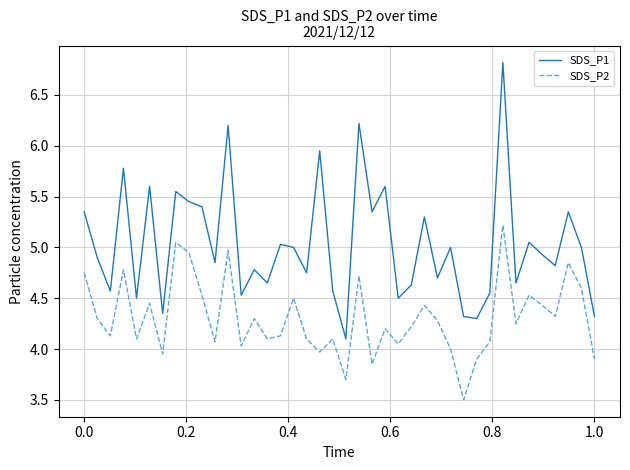

What is the lowest value of the SDS_P1 series?

4.1